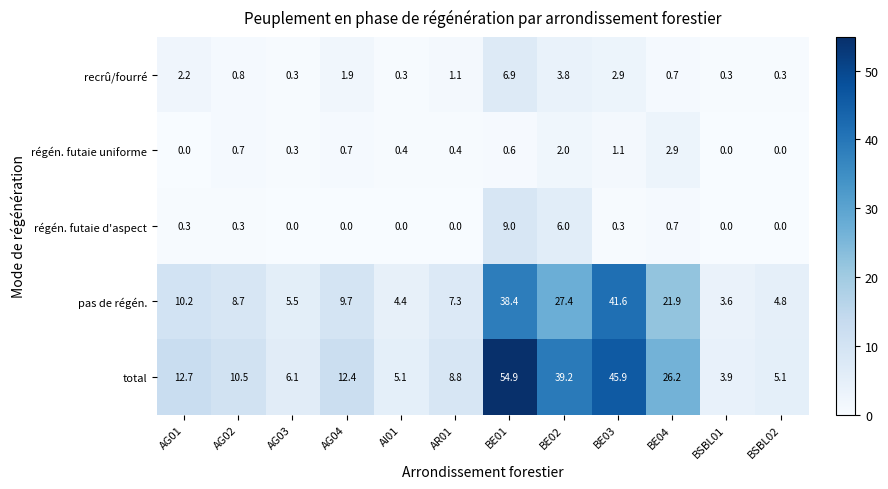

What is the highest value of the régén. futaie uniforme series?

2.9